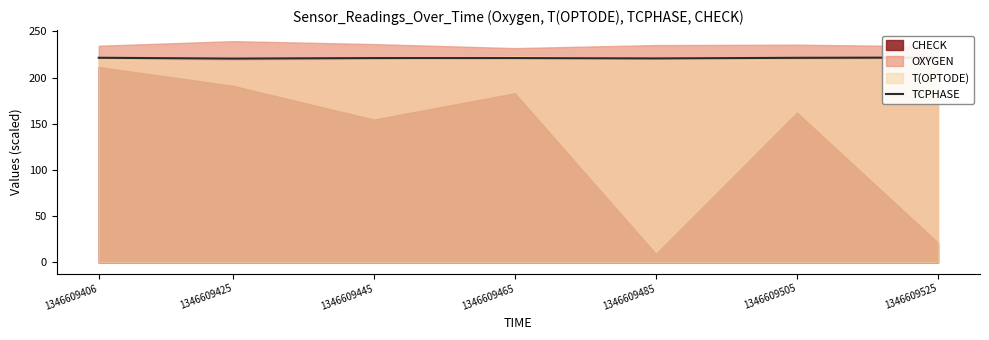

What is the sum of all values?

1547.5